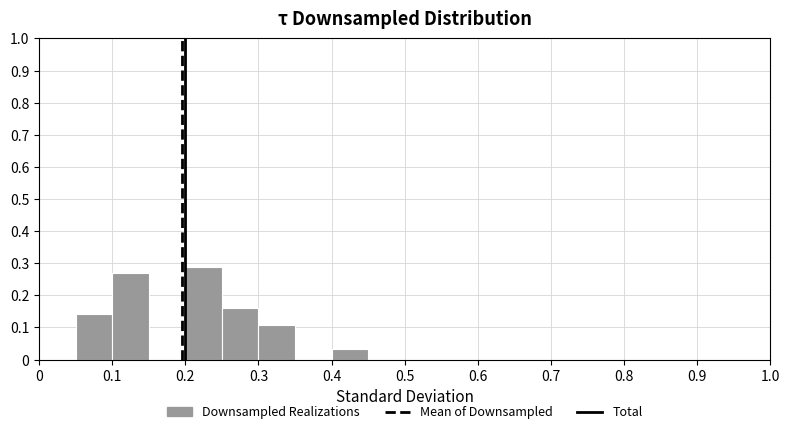

How tall is the bar that spans 0.20 to 0.25 on the x-axis? The values are not printed on the chart, so give them approximately, as read against the axis.

0.29